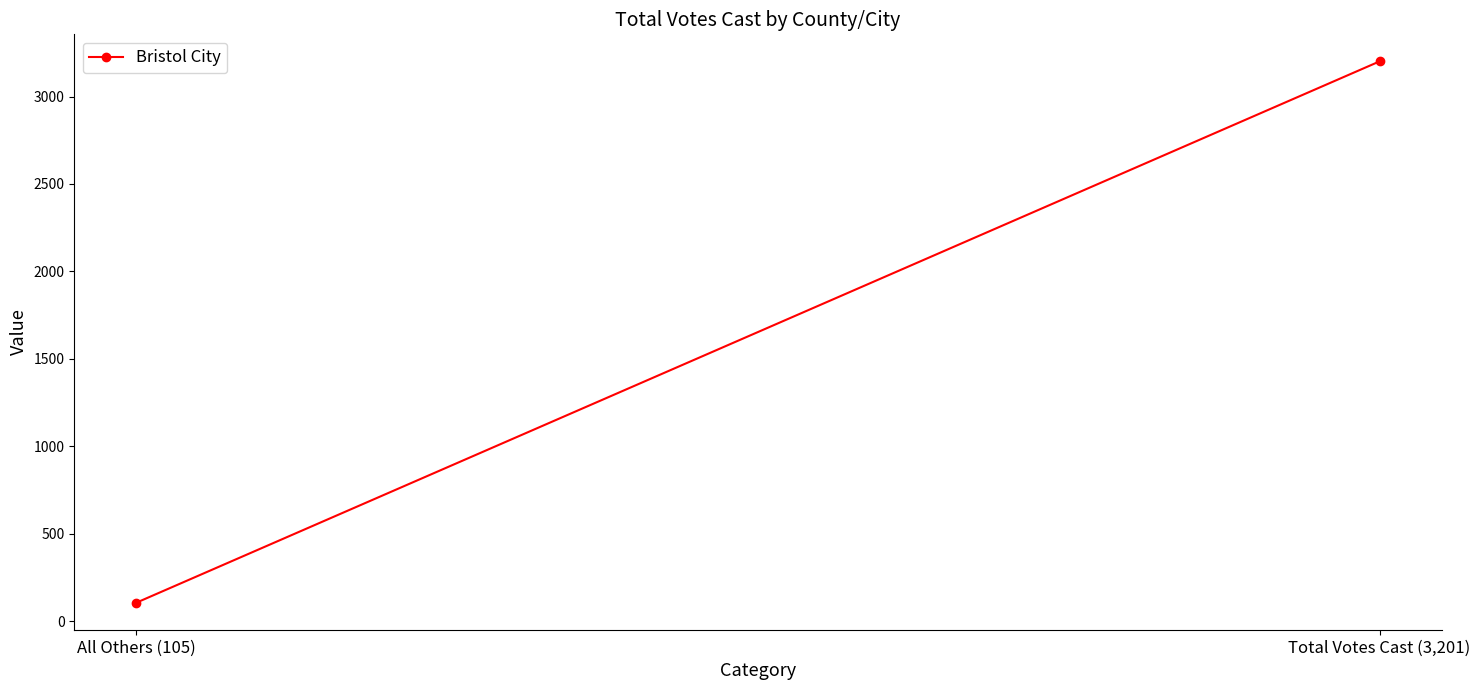

Rank the categories by value from lowest to highest.

All Others (105), Total Votes Cast (3,201)